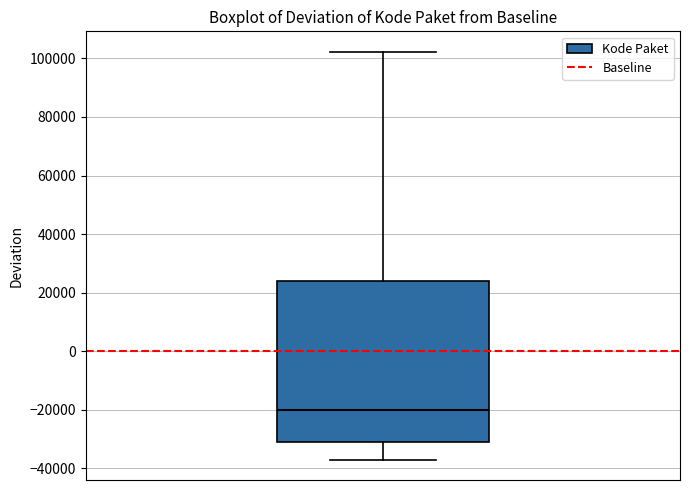

Where is the upper edge of the box on the y-axis? The values are not printed on the chart, so give them approximately, as read against the axis.

24000